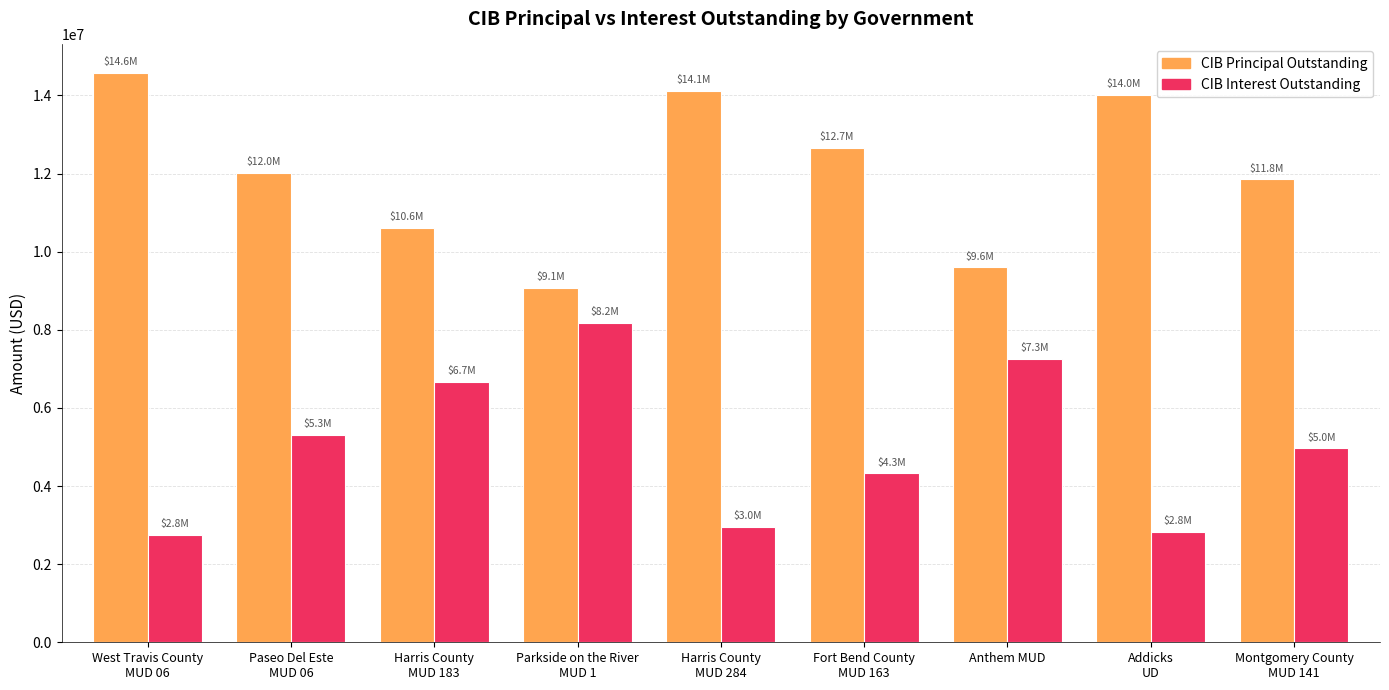

What is the total value across all series at Anthem MUD?

16853378.2